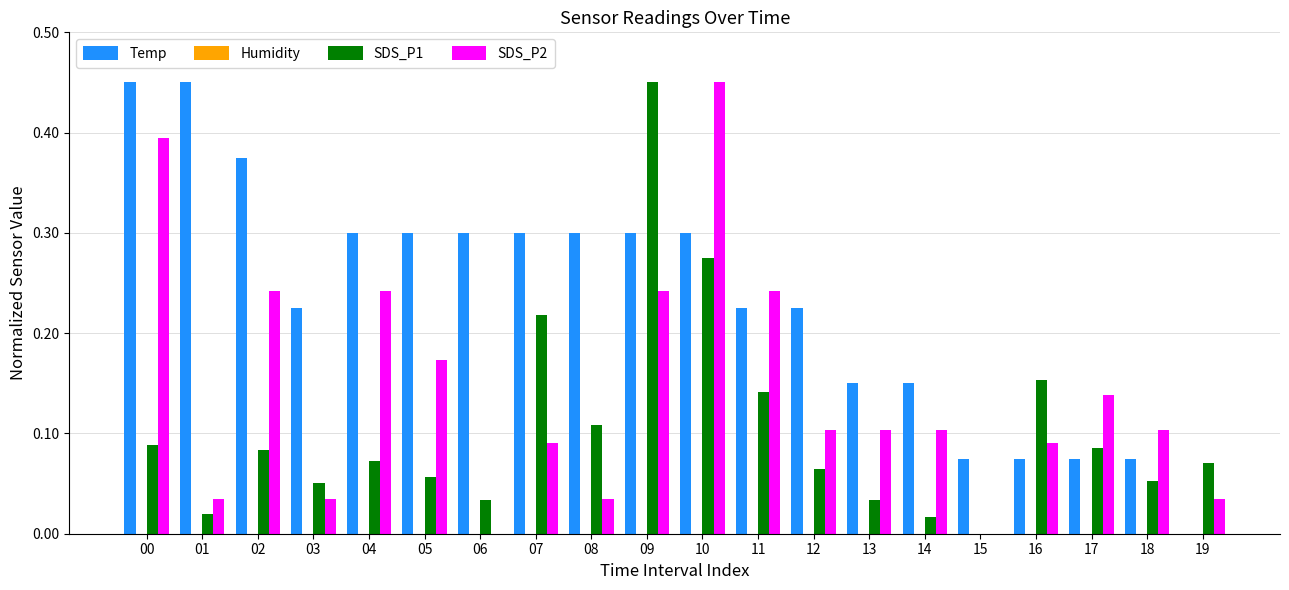

At which label does SDS_P1 reach its peak?

09